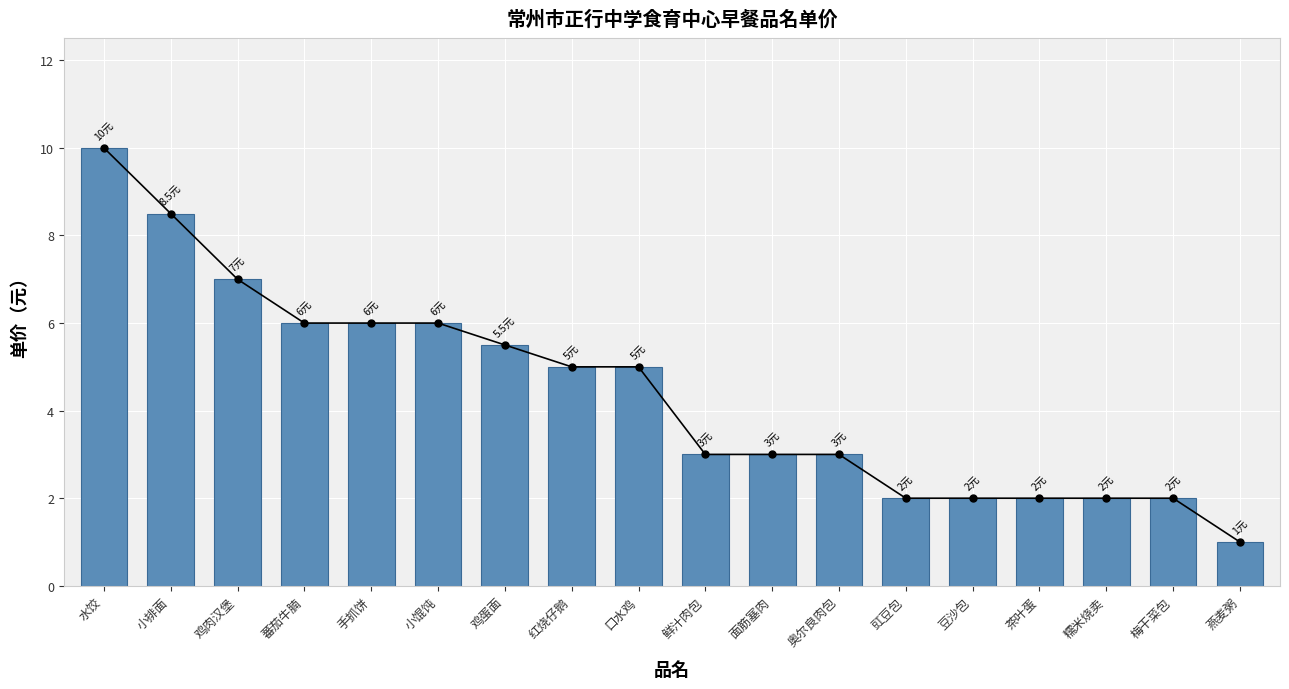

Between 鸡肉汉堡 and 小排面, which is larger?

小排面